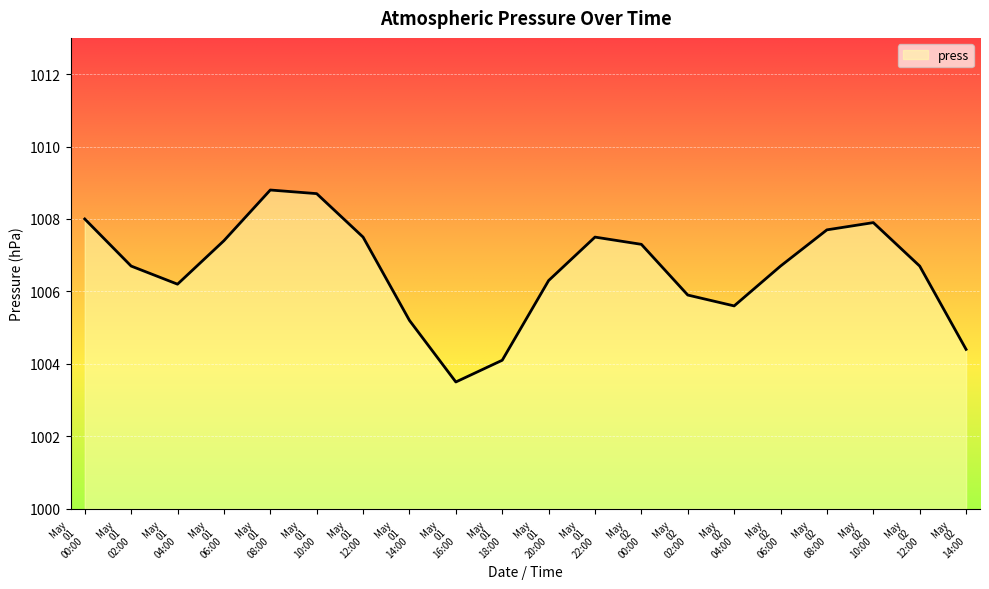

What is the minimum value shown in the chart?

1003.5